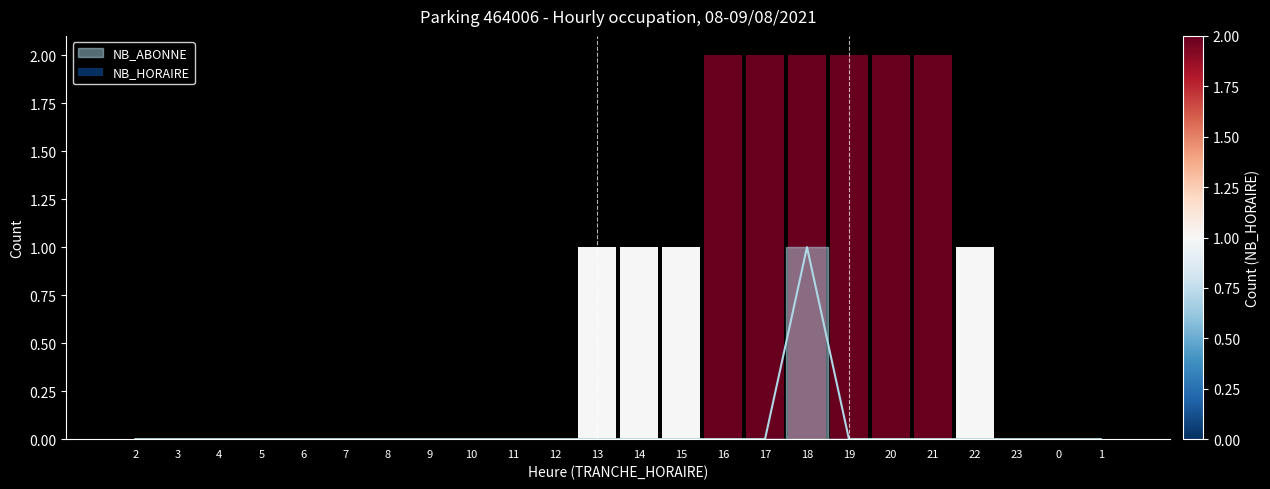

True or false: the data shows 0 at 17.

False